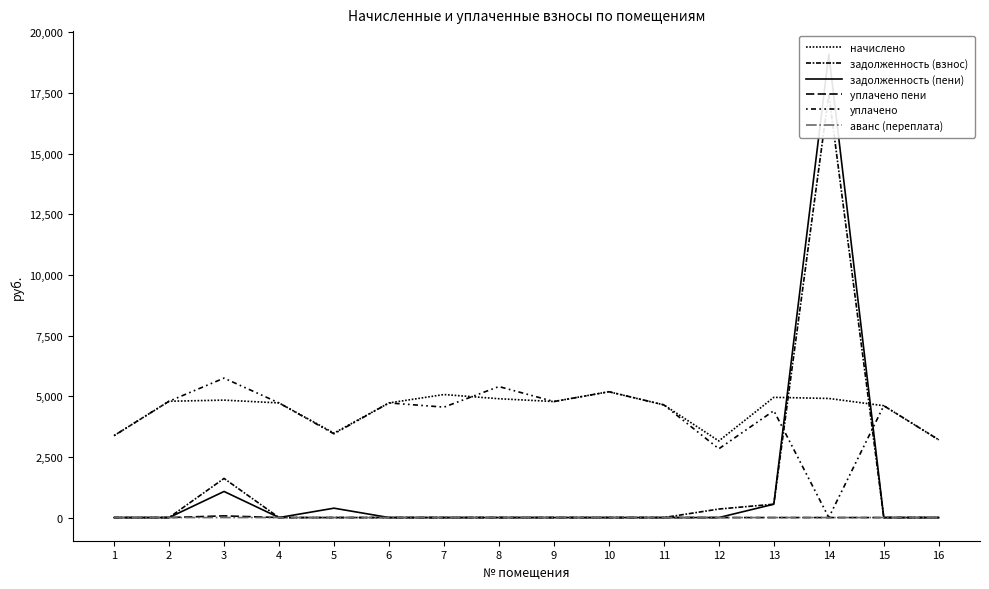

Which label corresponds to the largest value in the chart?

14